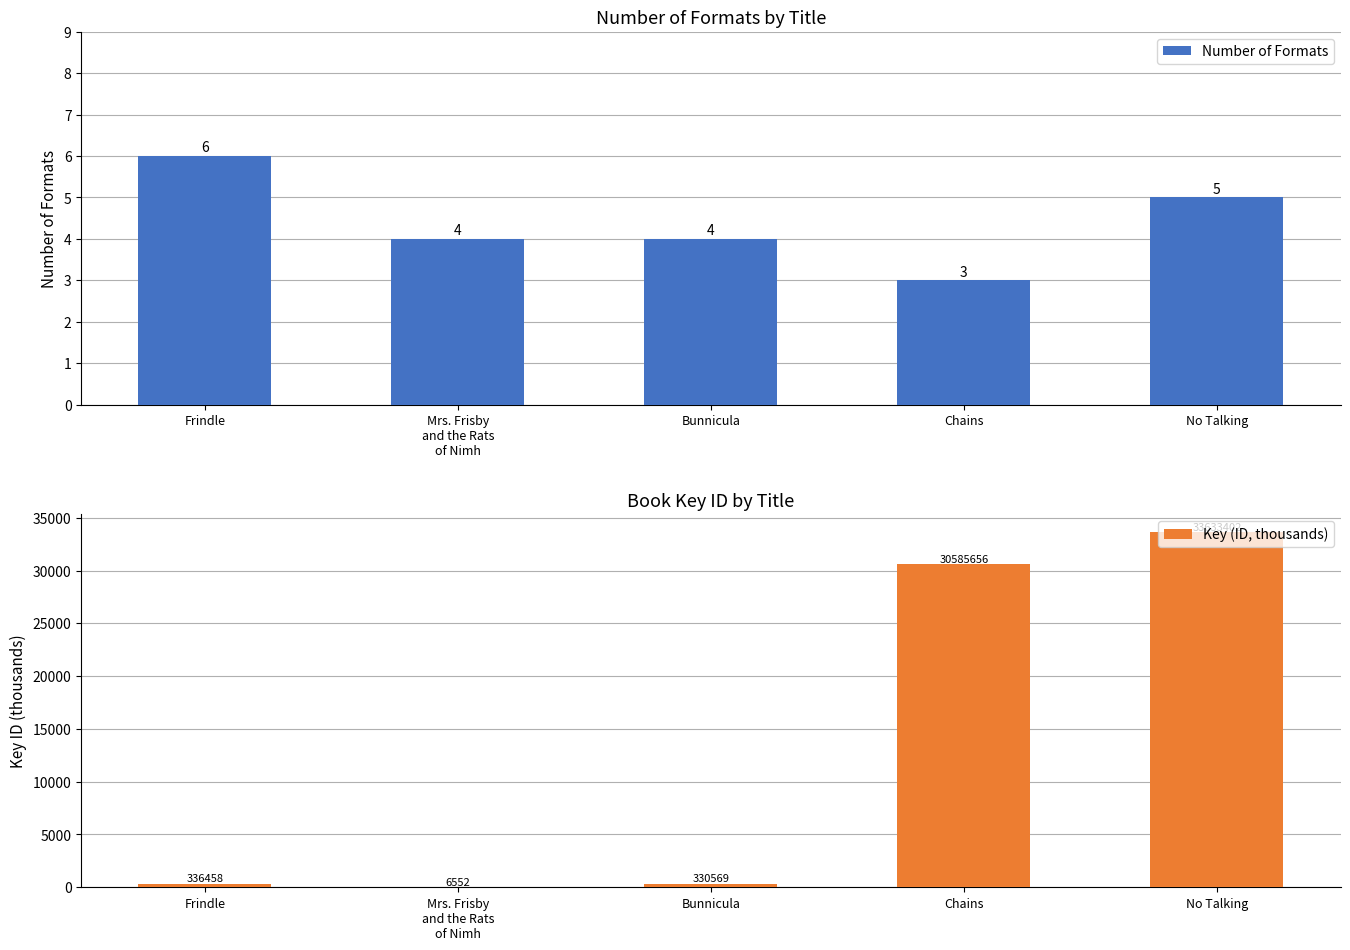

What is the minimum value shown in the chart?

3.0